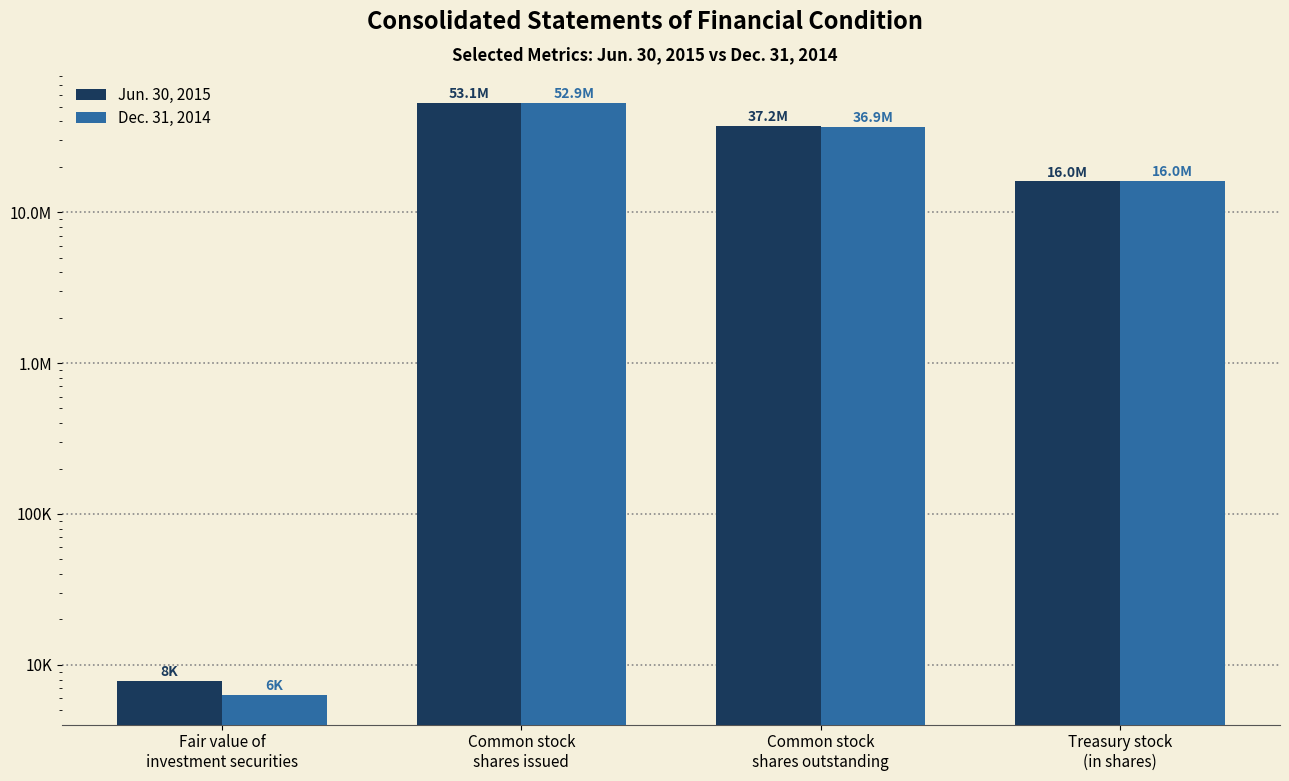

What is the difference between the highest and lowest values at Treasury stock
(in shares)?

59978